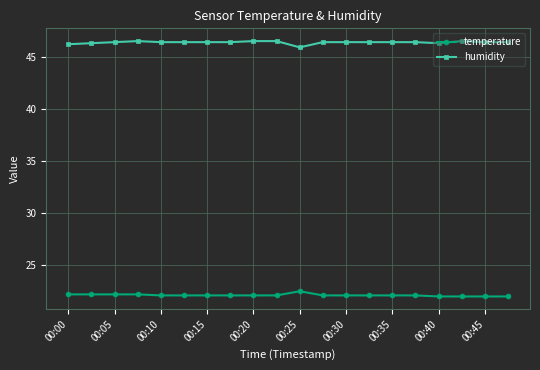

What is the lowest value of the temperature series?

22.0